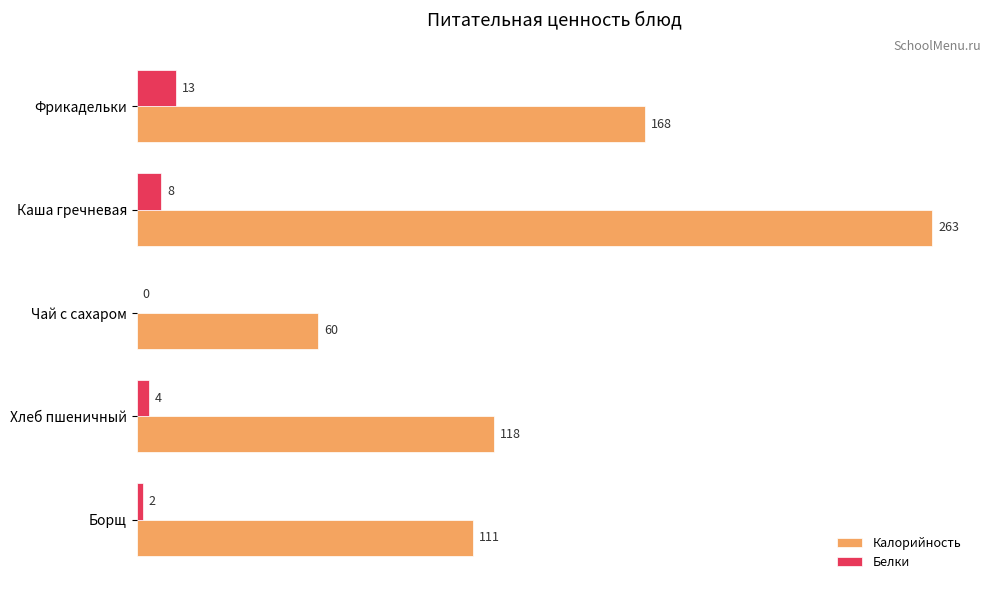

What are all the series names shown in the legend?

Калорийность, Белки